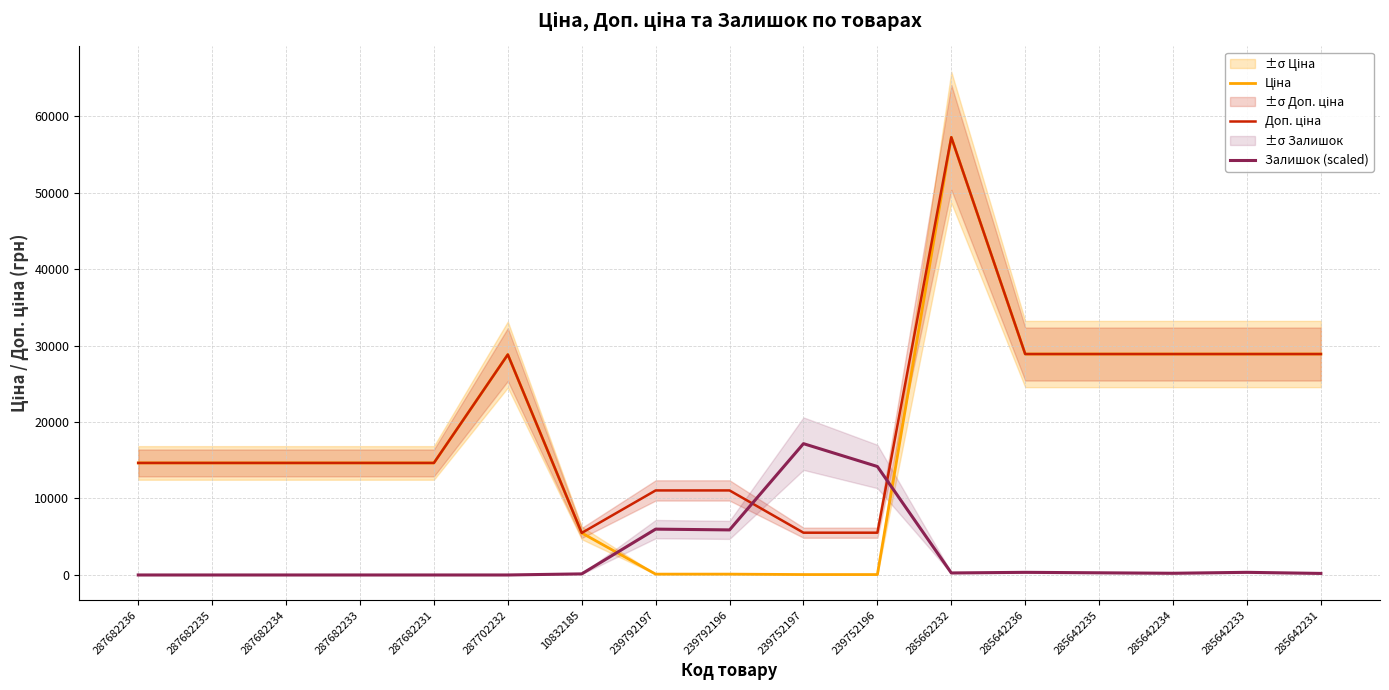

Rank the categories by Ціна value from highest to lowest.

285662232, 285642236, 285642235, 285642234, 285642233, 285642231, 287702232, 287682236, 287682235, 287682234, 287682233, 287682231, 10832185, 239792197, 239792196, 239752197, 239752196